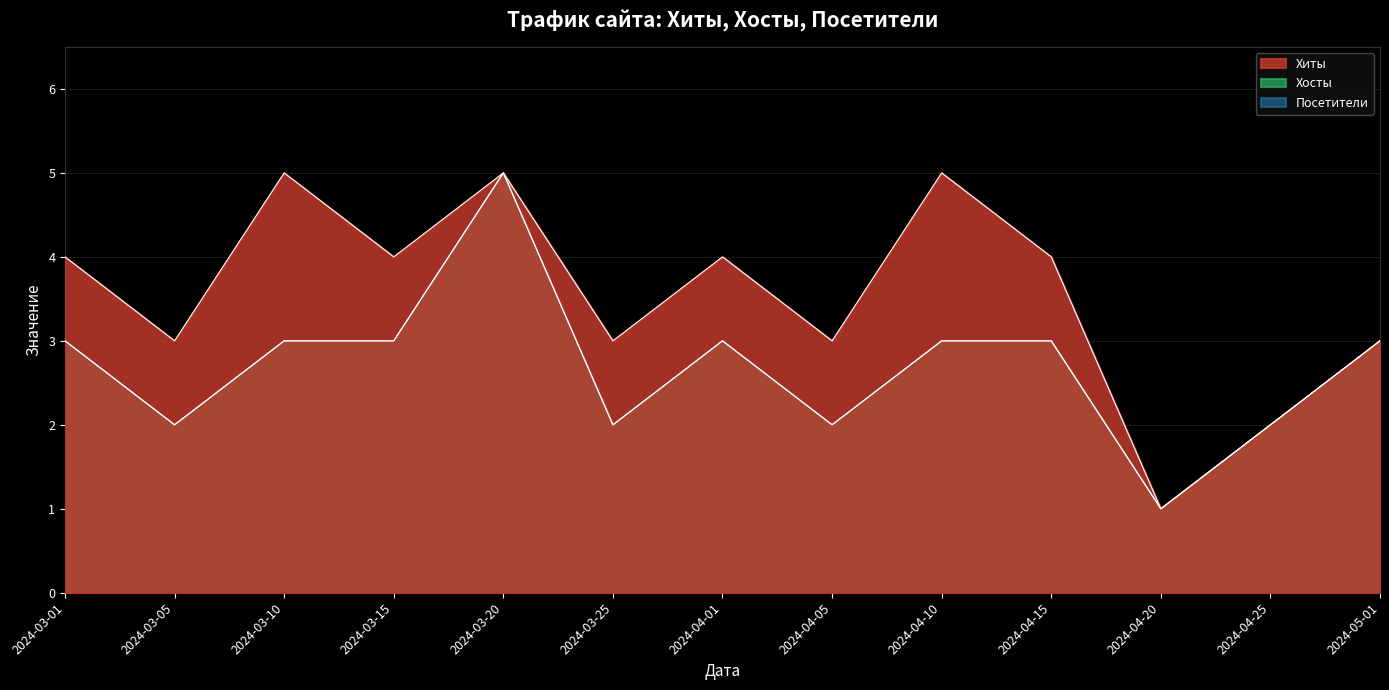

Which has a higher value, 2024-04-15 or 2024-04-05?

2024-04-15